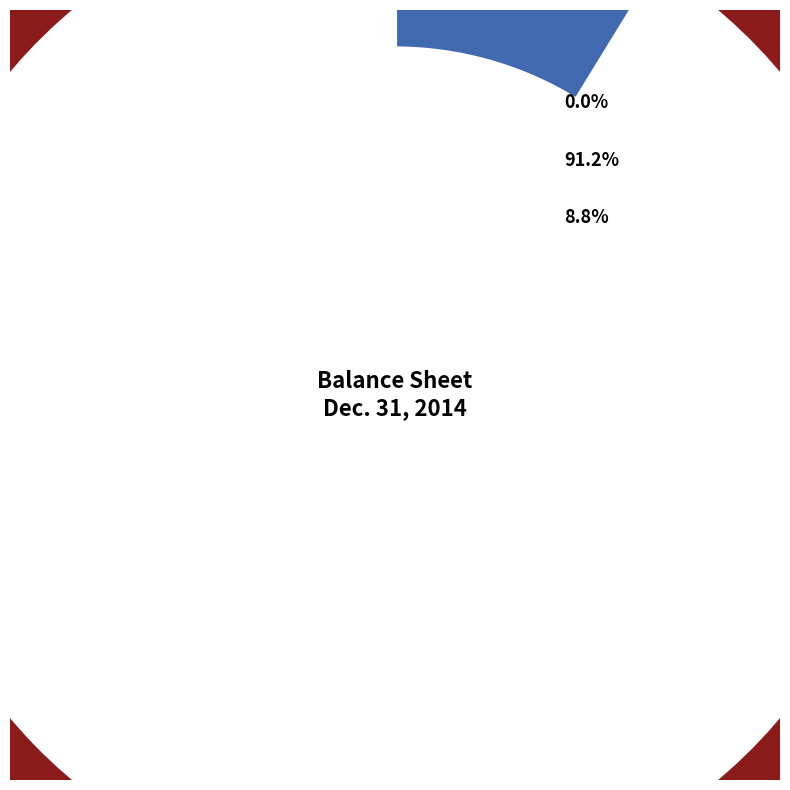

To the nearest percent, what percentage of the pie is Treasury stock shares?

9%